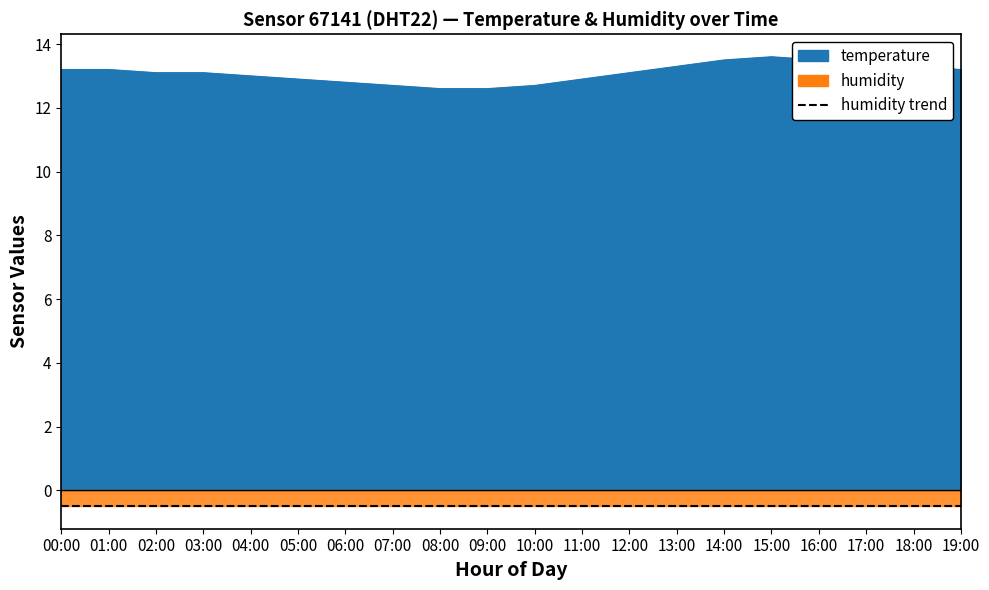

Between 02:00 and 19:00, which is larger?

19:00